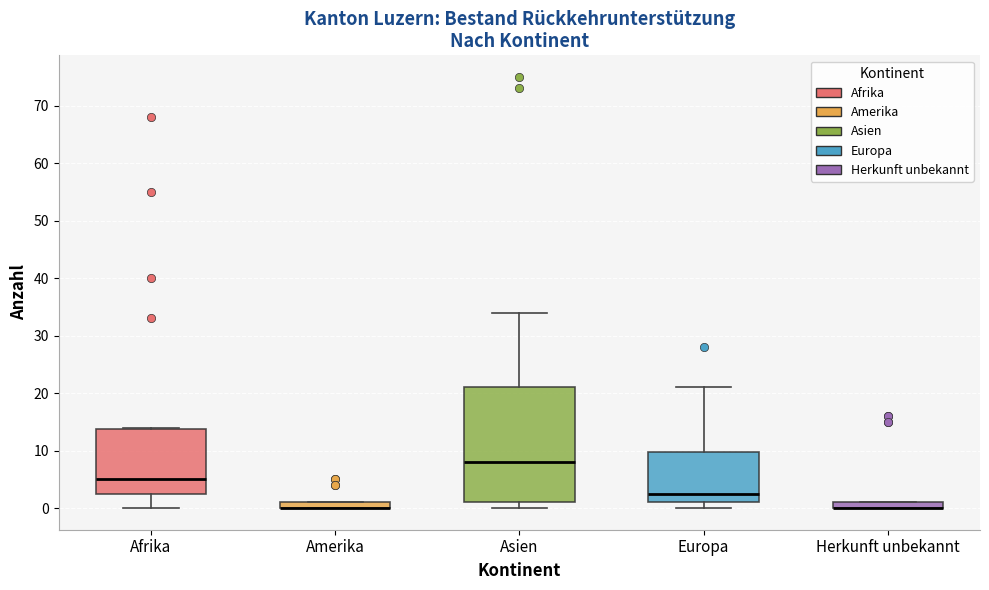

Comparing the boxes themselves (not the whiskers), which one is the tallest?

Asien